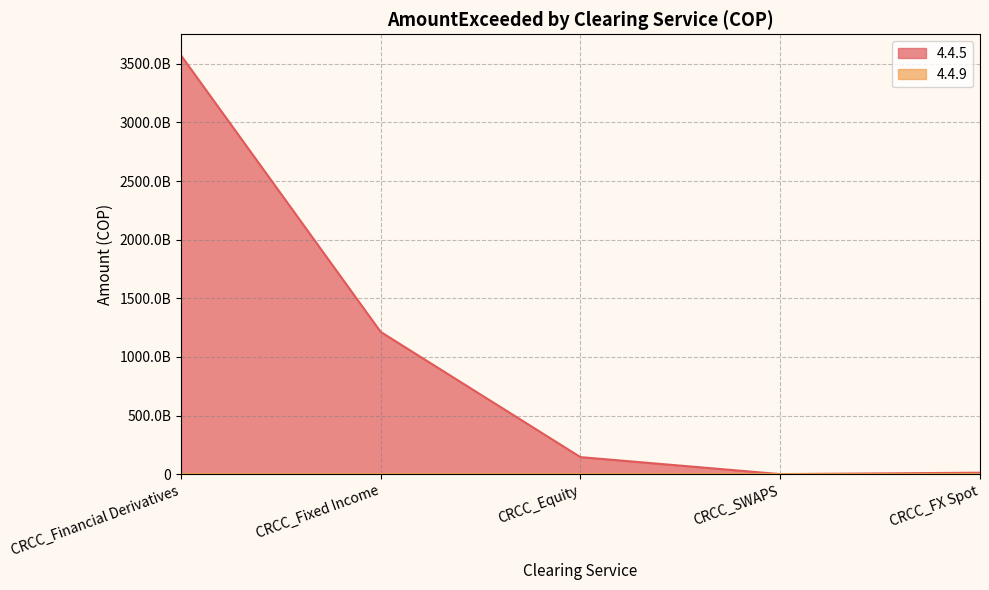

List the labels in order of value, largest first.

CRCC_Financial Derivatives, CRCC_Fixed Income, CRCC_Equity, CRCC_FX Spot, CRCC_SWAPS